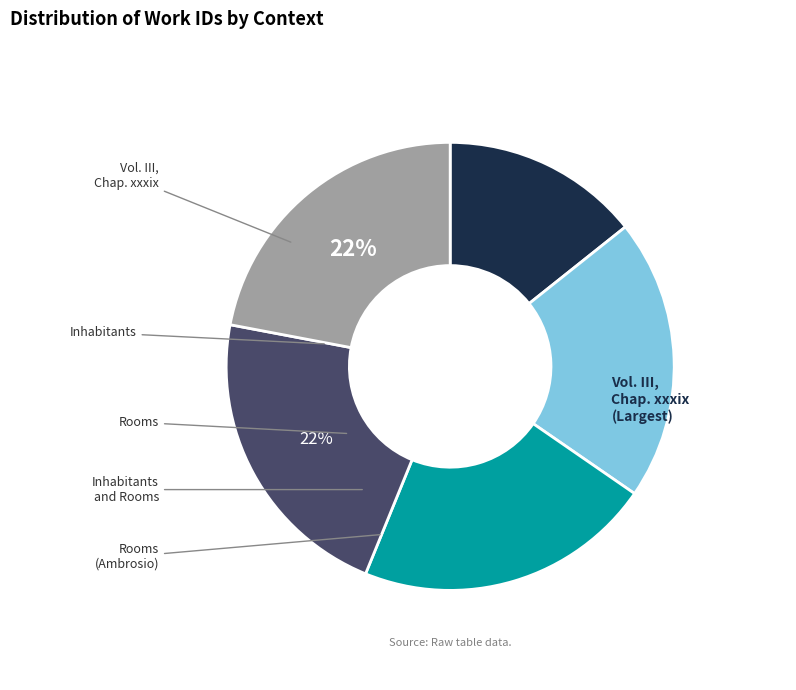

Combined, what portion of the pie is Rooms (Ambrosio) and Rooms?

43.6%